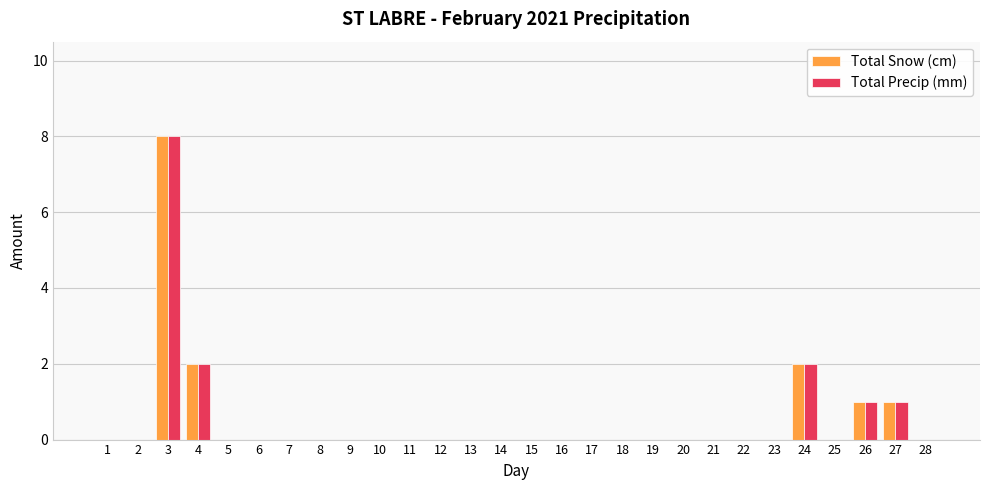

At which category is the sum across all series the highest?

3